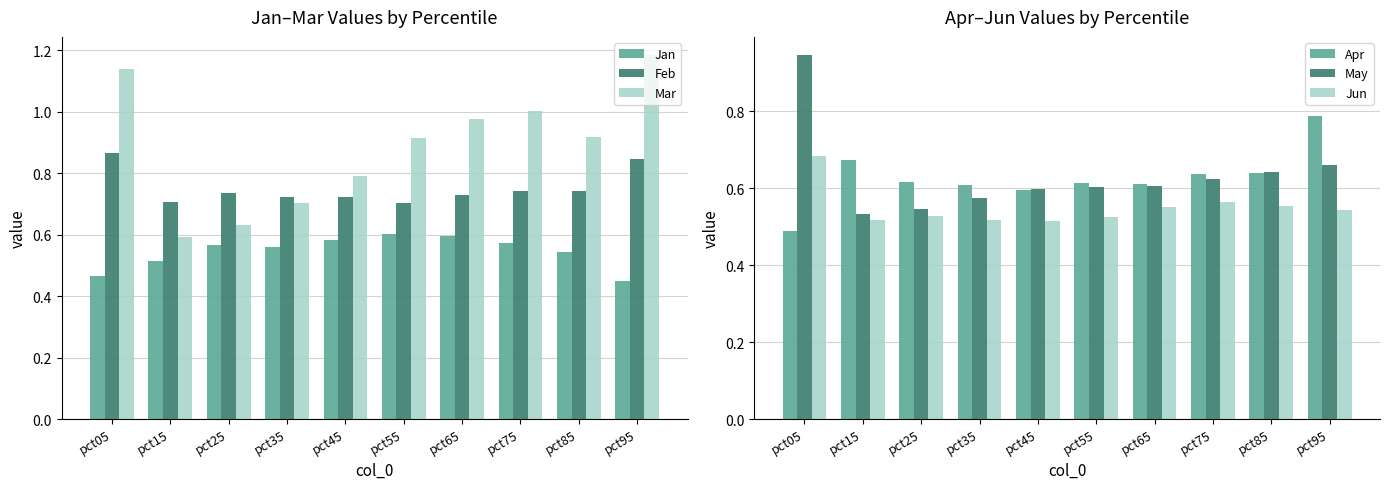

Between pct45 and pct65, which series saw the biggest shift?

Mar